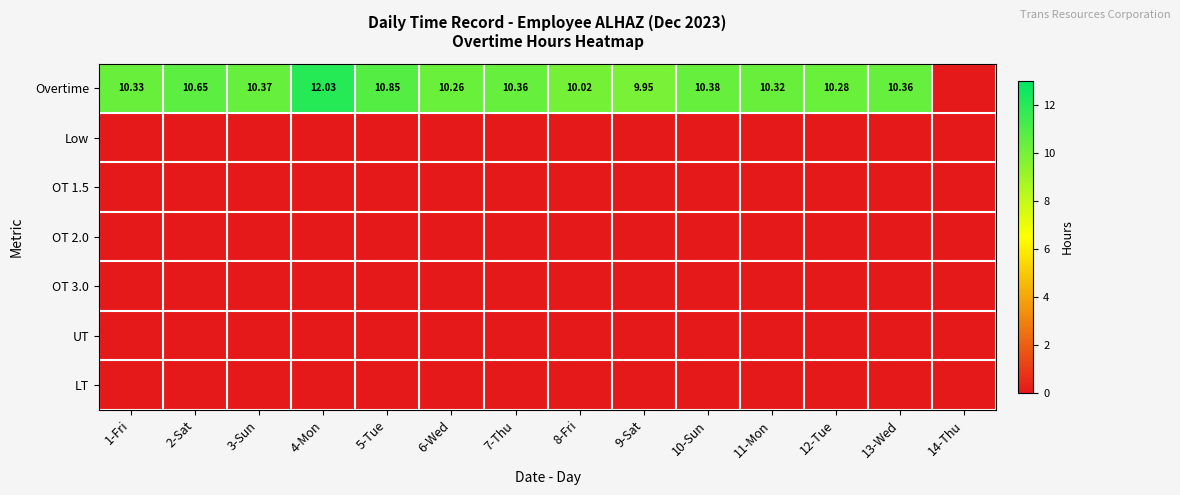

At which category does the chart reach its minimum across all series?

14-Thu